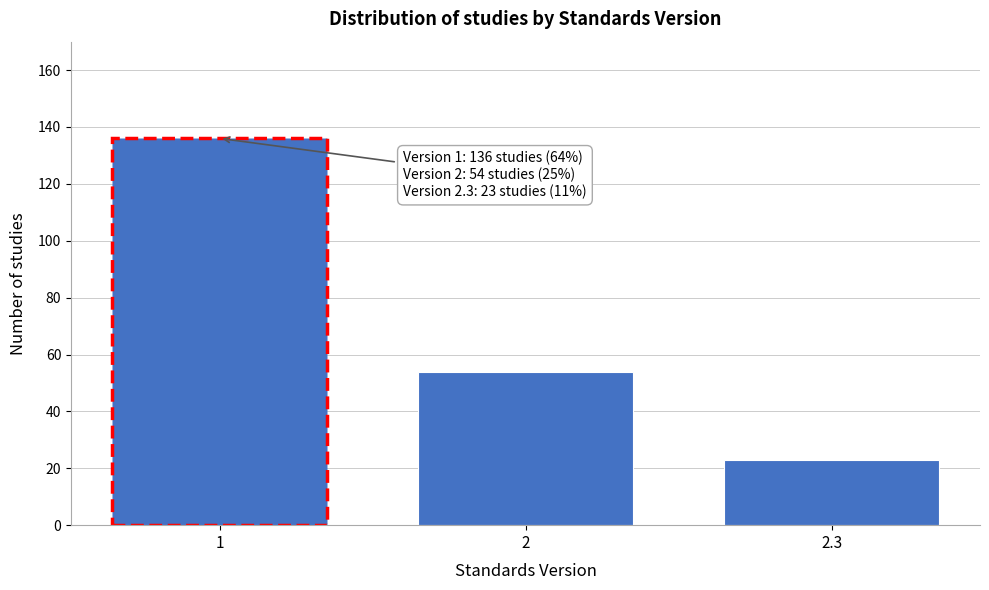

Reading right to left, extract all data points from this chart.

2.3=23	2=54	1=136